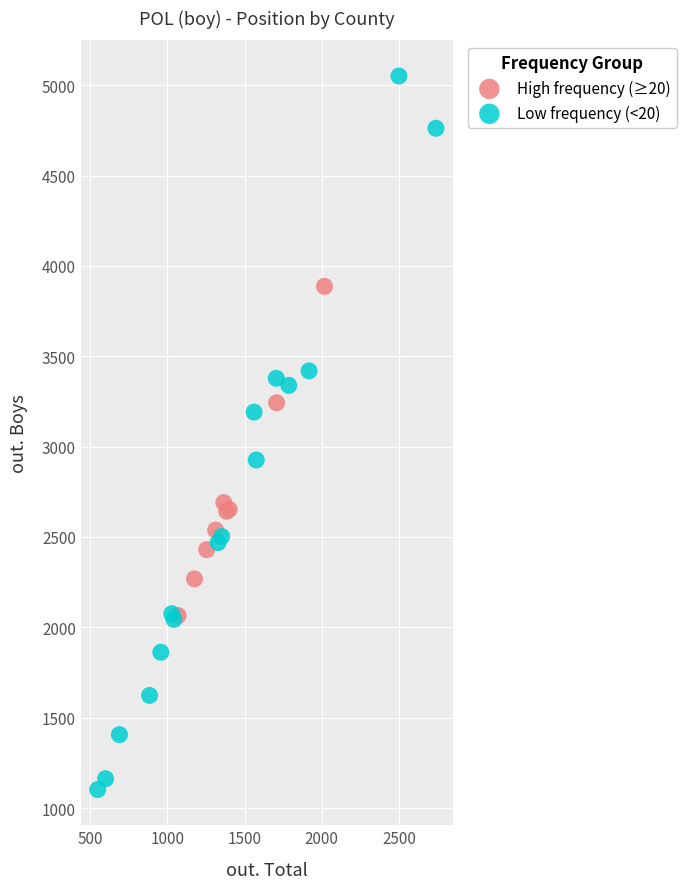

Which series reaches the maximum Y coordinate?

Low frequency (<20)